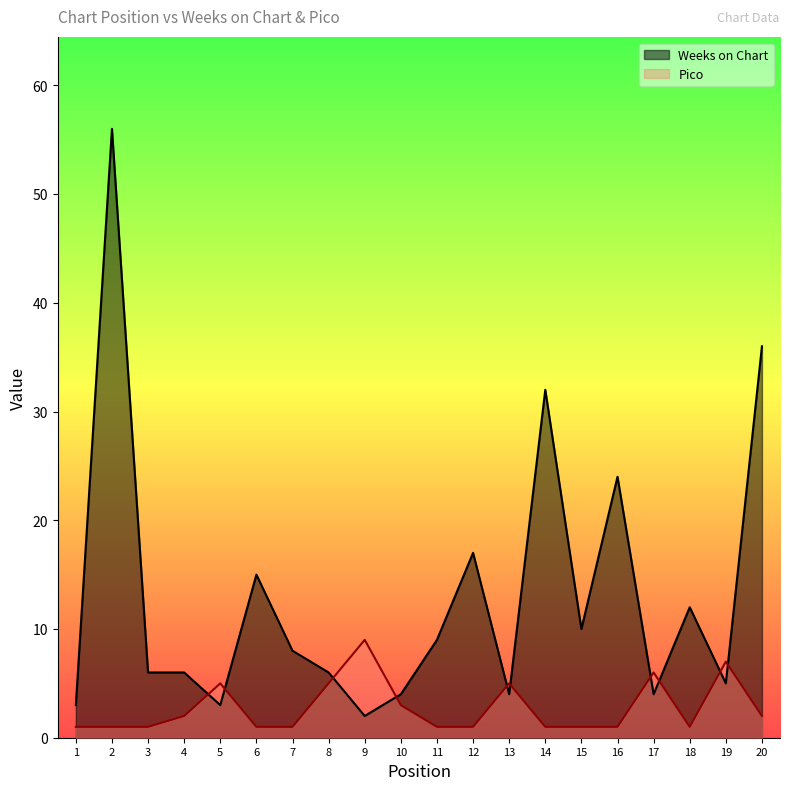

In Pico, how many points are higher than both neighbors (excluding endpoints)?

5